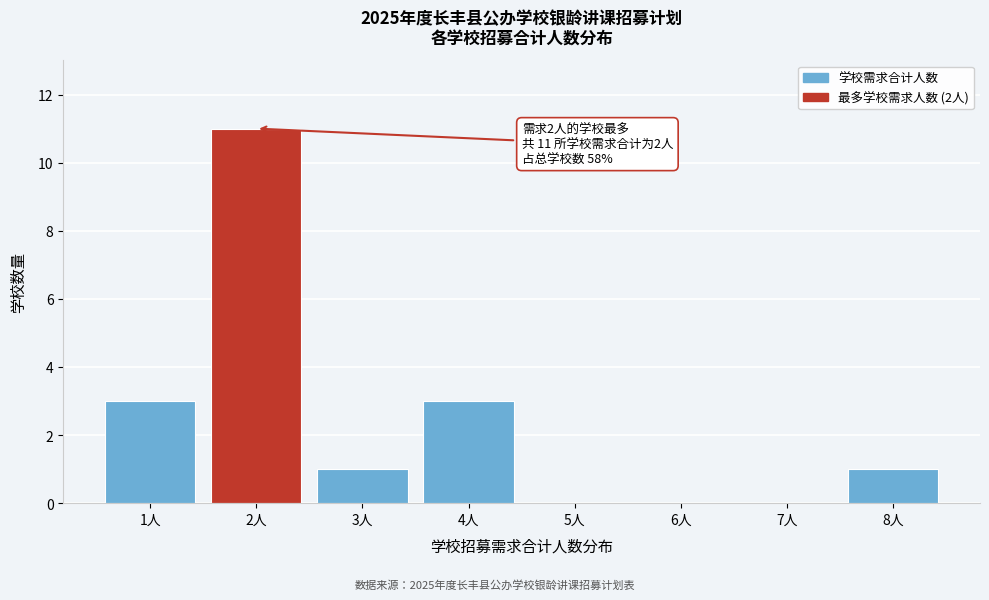

Reading left to right, what are all the values shown in this chart?

1人=3	2人=11	3人=1	4人=3	5人=0	6人=0	7人=0	8人=1